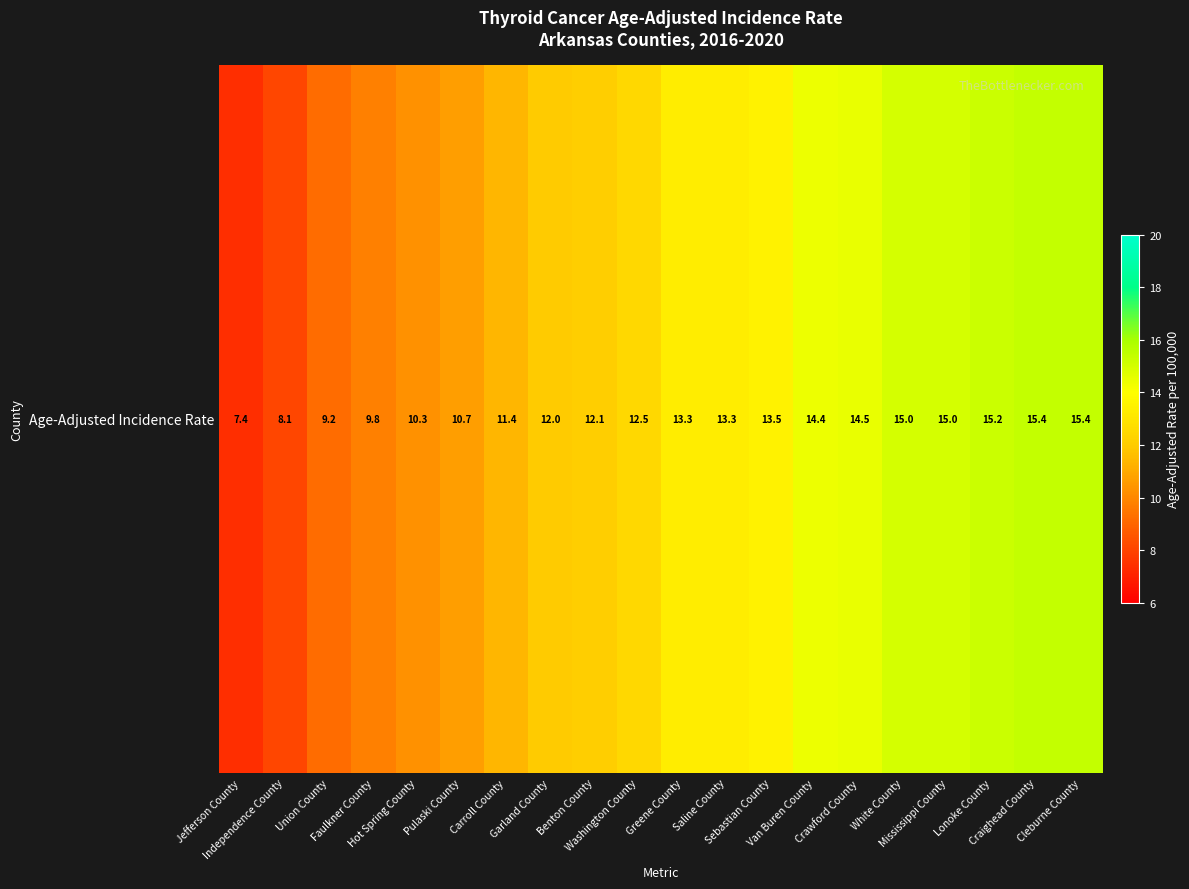

List the labels in order of value, smallest first.

Jefferson County, Independence County, Union County, Faulkner County, Hot Spring County, Pulaski County, Carroll County, Garland County, Benton County, Washington County, Greene County, Saline County, Sebastian County, Van Buren County, Crawford County, White County, Mississippi County, Lonoke County, Craighead County, Cleburne County